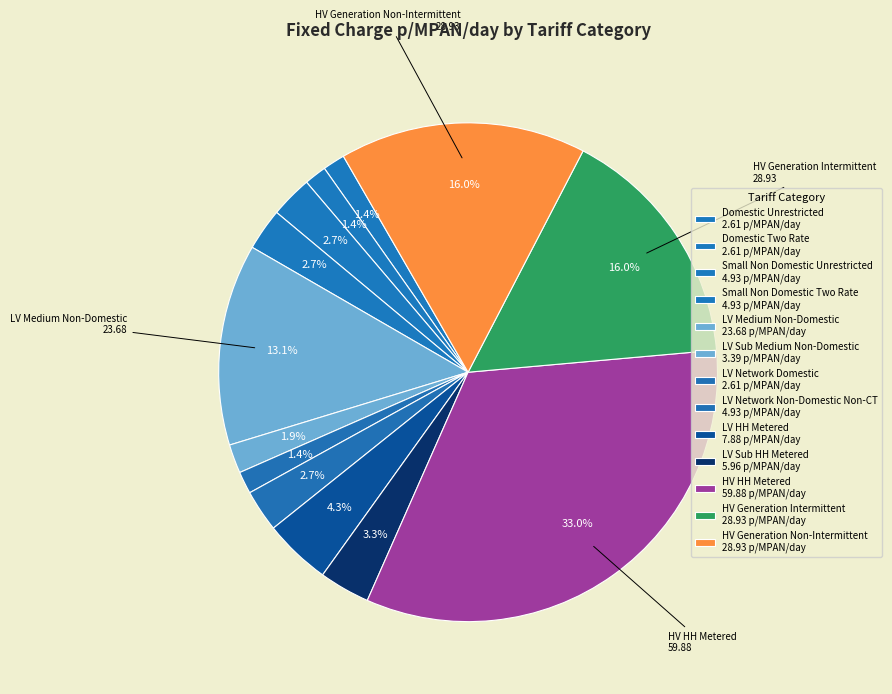

To the nearest percent, what is the combined percentage of HV Generation Intermittent and HV Generation Non-Intermittent?

32%